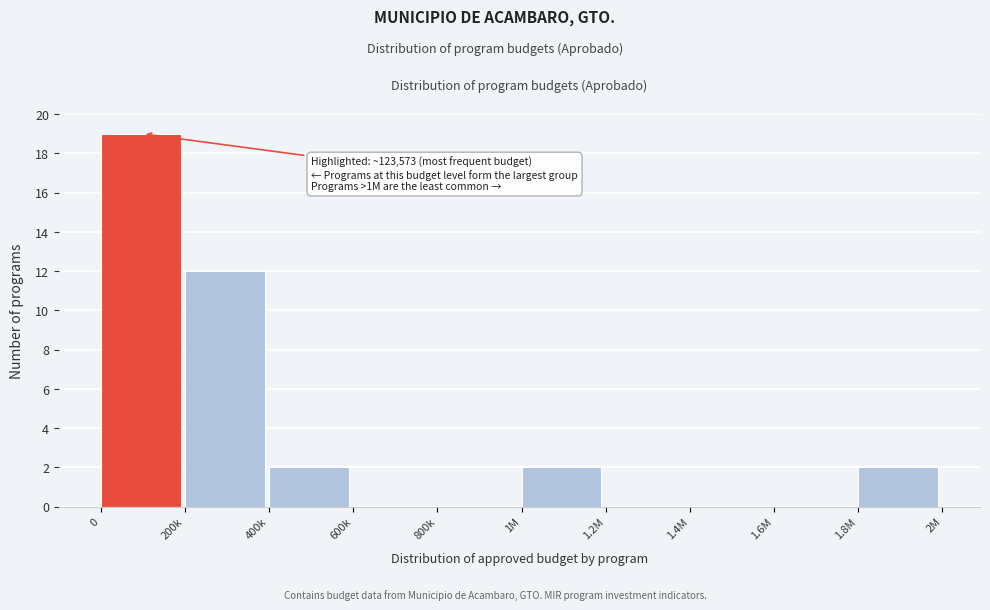

Reading left to right, transcribe all the data shown in this chart.

0=19	200k=12	400k=2	600k=0	800k=0	1M=2	1.2M=0	1.4M=0	1.6M=0	1.8M=2